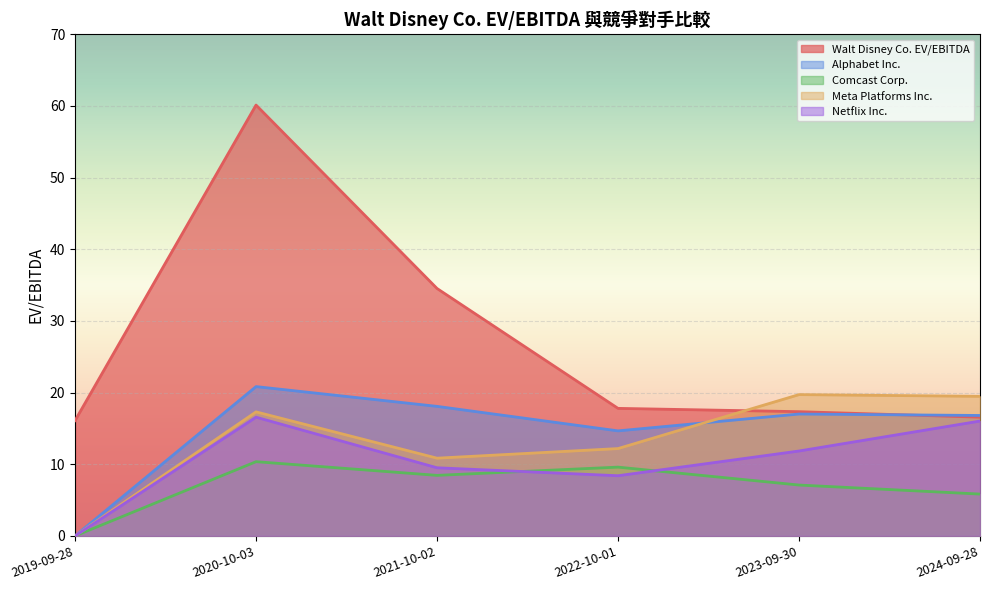

Between 2021-10-02 and 2023-09-30, which is larger?

2021-10-02